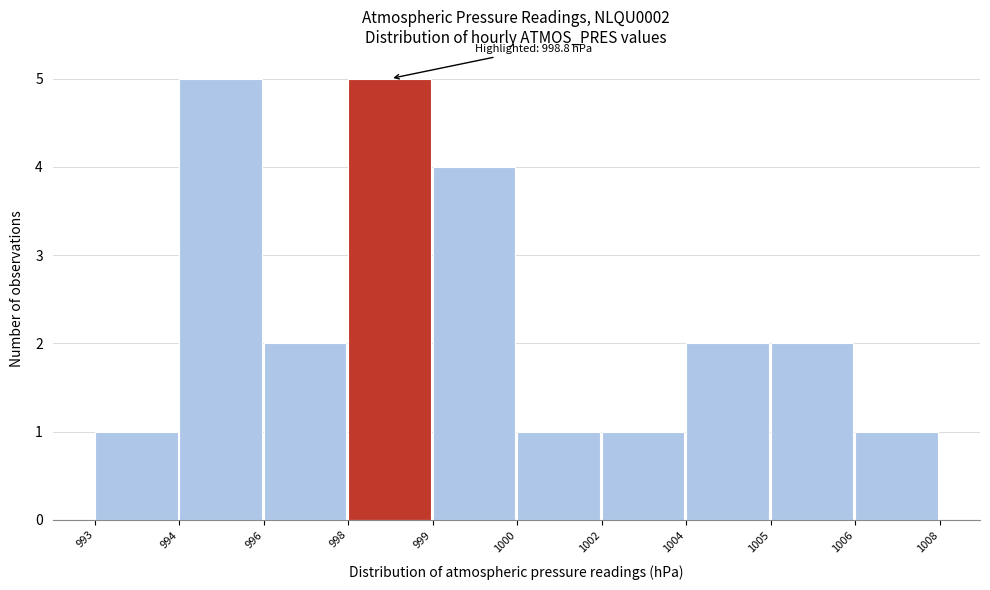

Reading right to left, transcribe all the data shown in this chart.

1	2	2	1	1	4	5	2	5	1